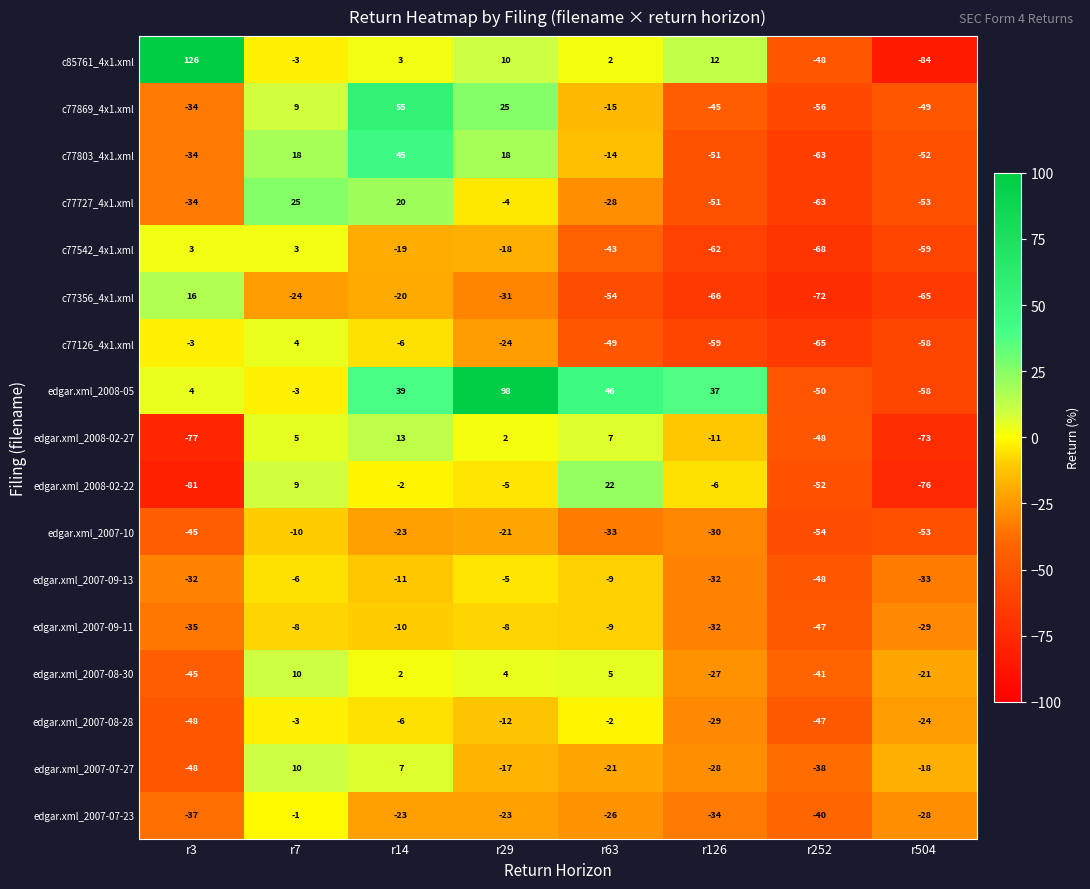

Which series changed the most between r14 and r29?

edgar.xml_2008-05